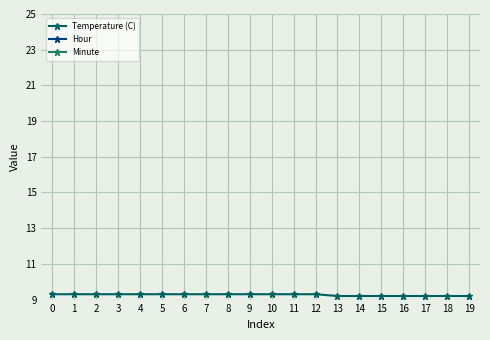

How many lines are shown in the chart?

3